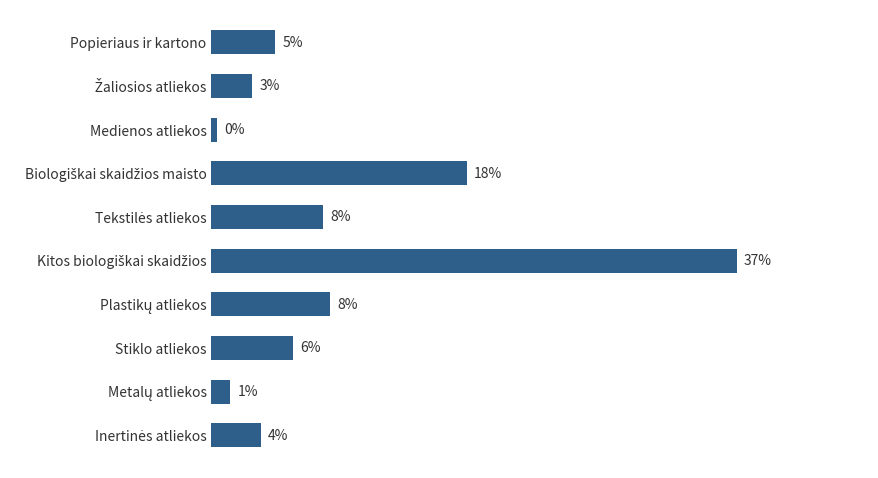

Are the bars horizontal?

Yes